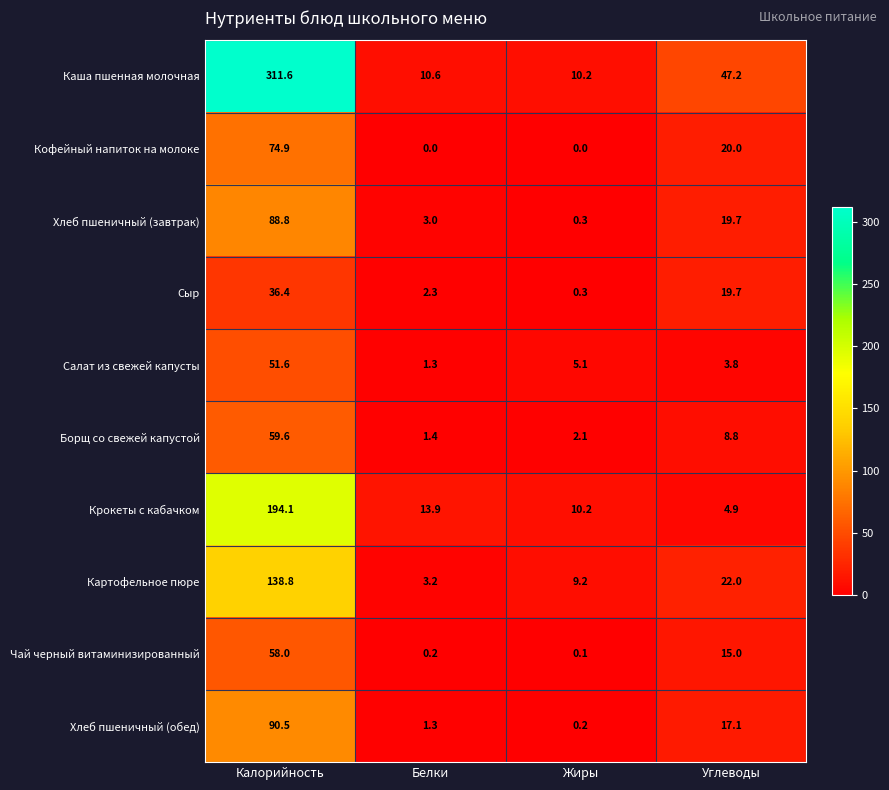

At which label does Салат из свежей капусты reach its peak?

Калорийность